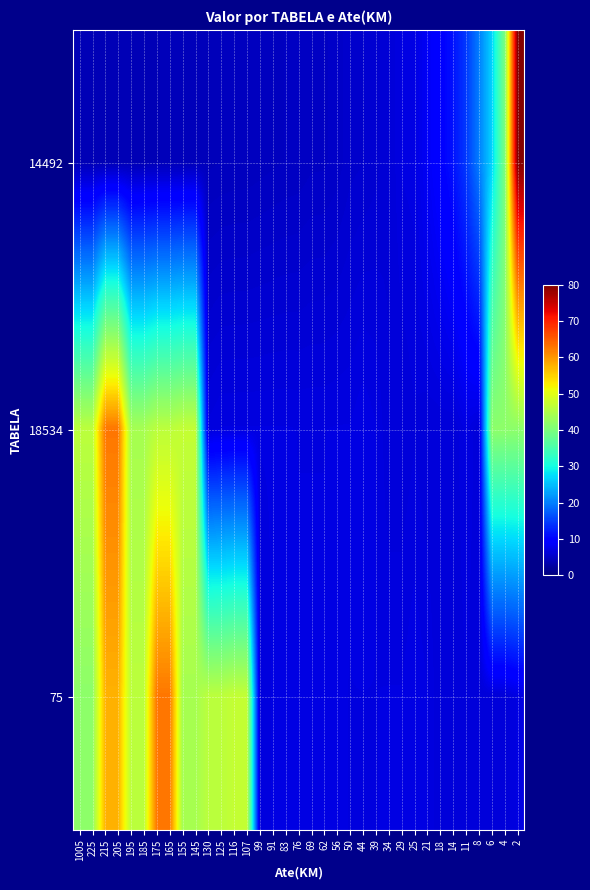

At which category does the chart reach its minimum across all series?

1005